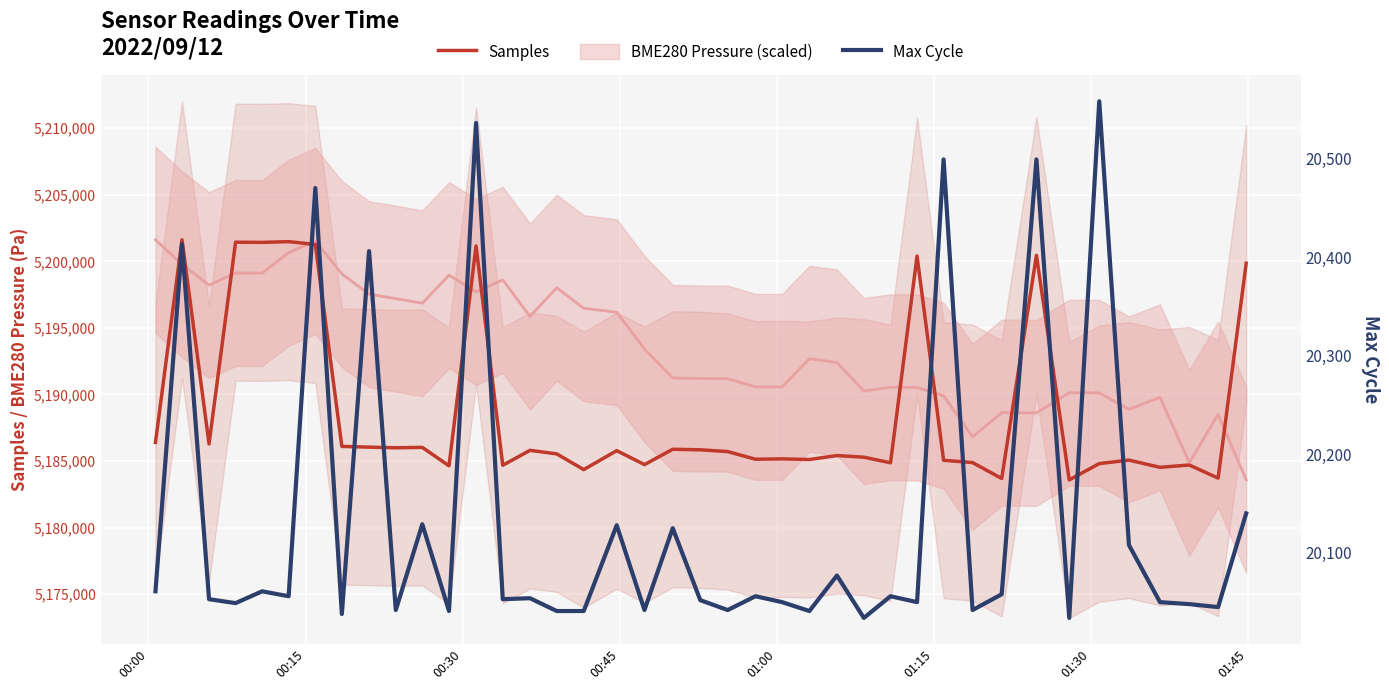

How many lines are shown in the chart?

2